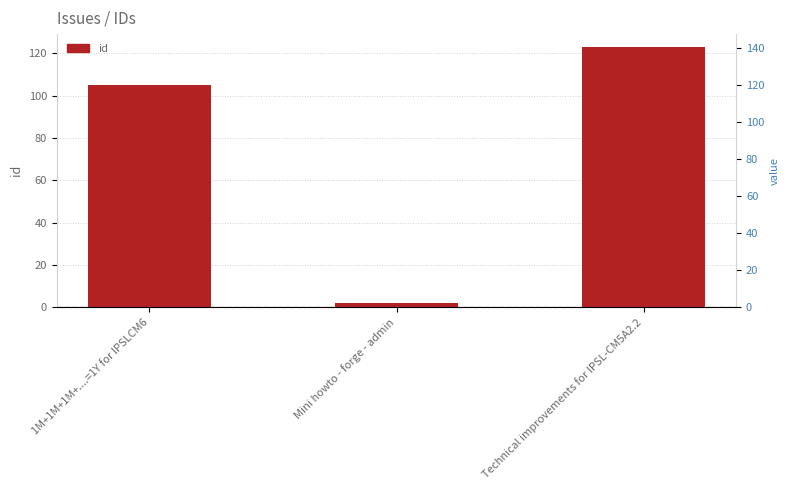

Which has a higher value, 1M+1M+1M+....=1Y for IPSLCM6 or Mini howto - forge - admin?

1M+1M+1M+....=1Y for IPSLCM6